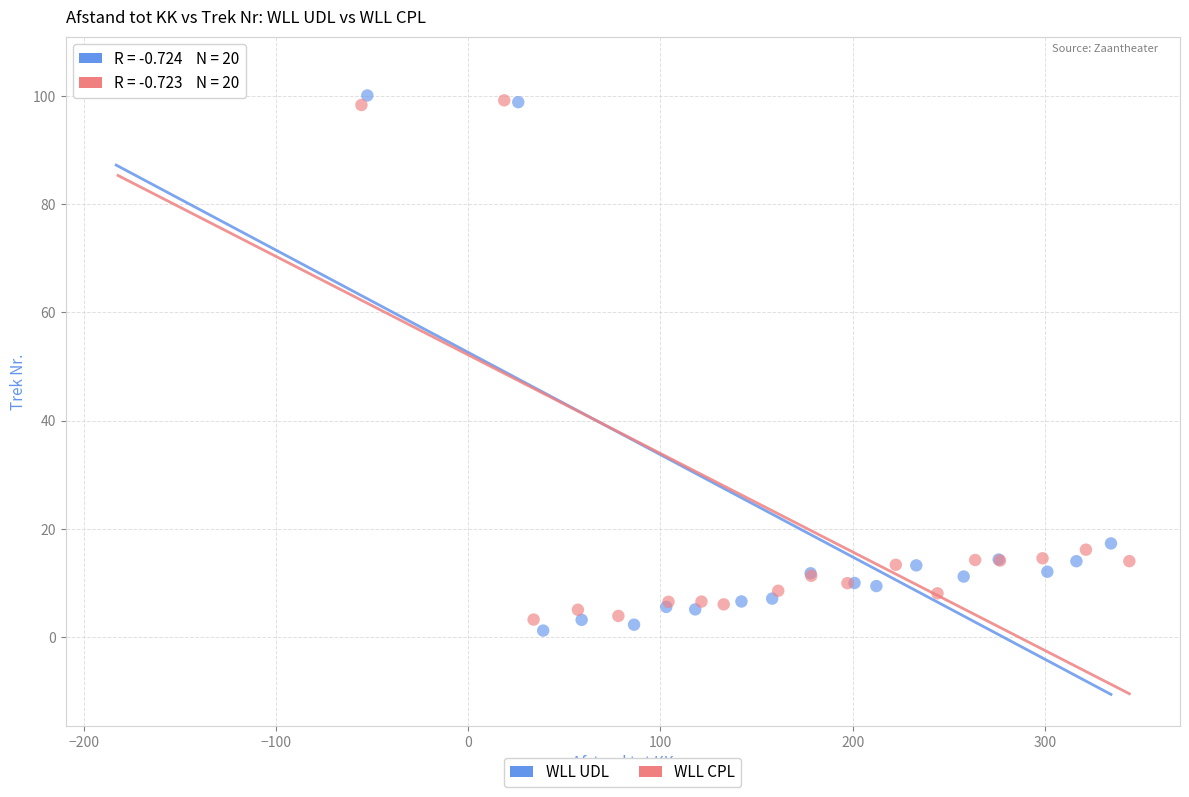

Which series contains the highest Y value?

WLL UDL